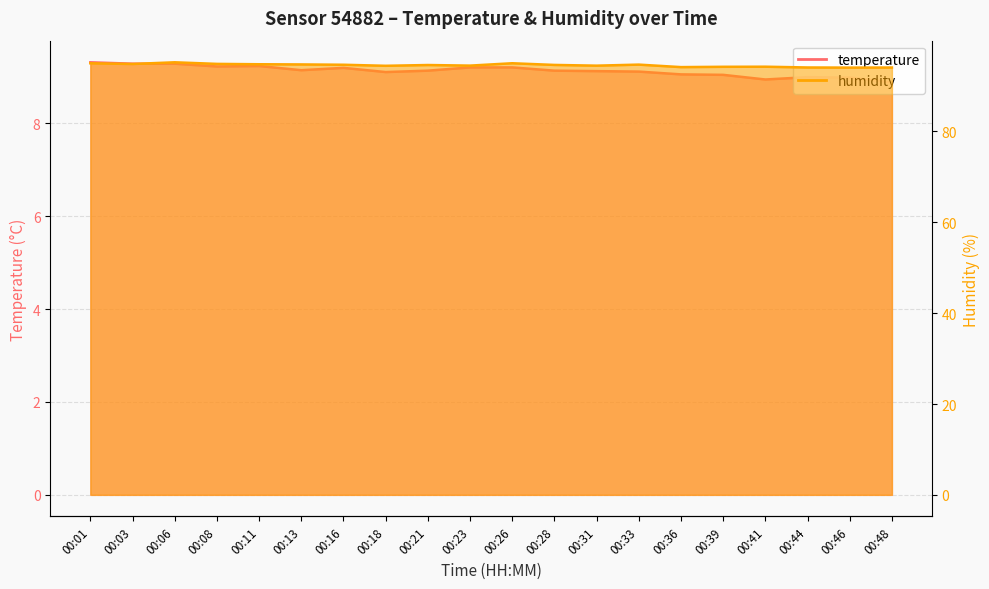

What is the sum of the temperature values at 00:39 and 00:41?

18.0